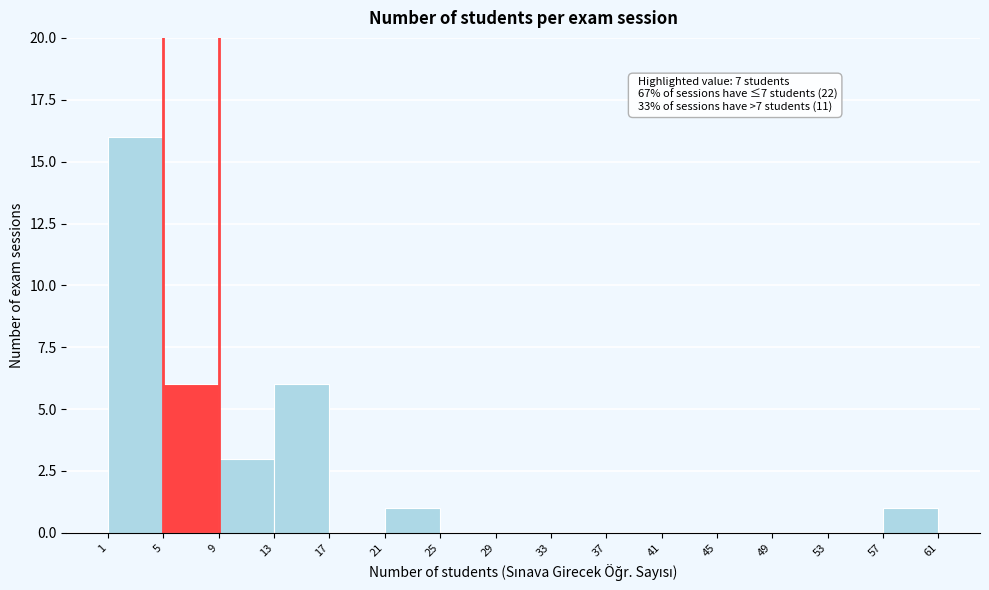

Over which range of the x-axis is the bar tallest?

1 to 5